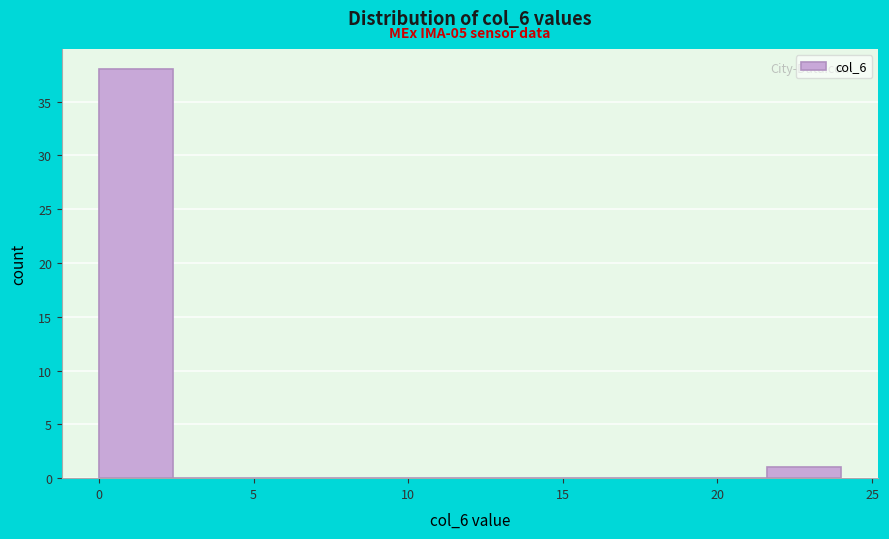

Which range on the x-axis has the tallest bar?

0.0 to 2.4